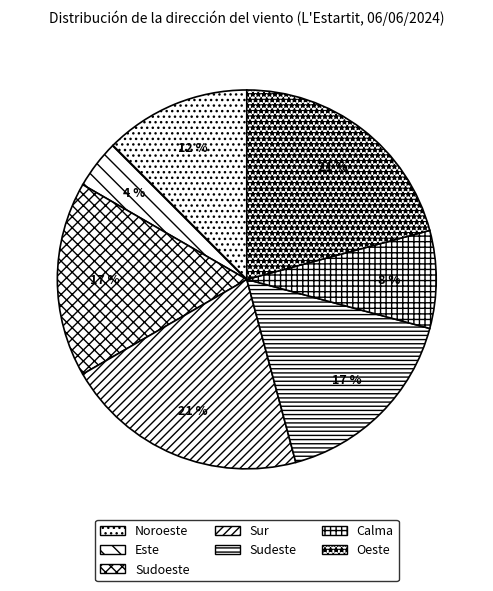

To the nearest percent, what is the difference between the Oeste and Sur slice percentages?

0%